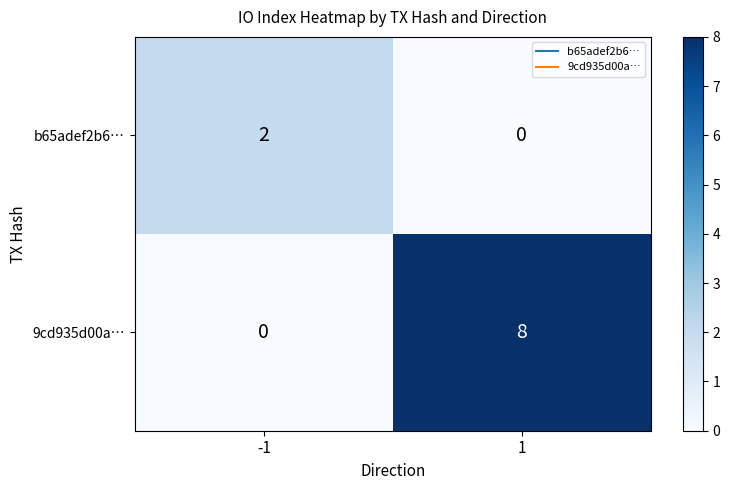

Rank the series by their average value, from highest to lowest.

9cd935d00a…, b65adef2b6…